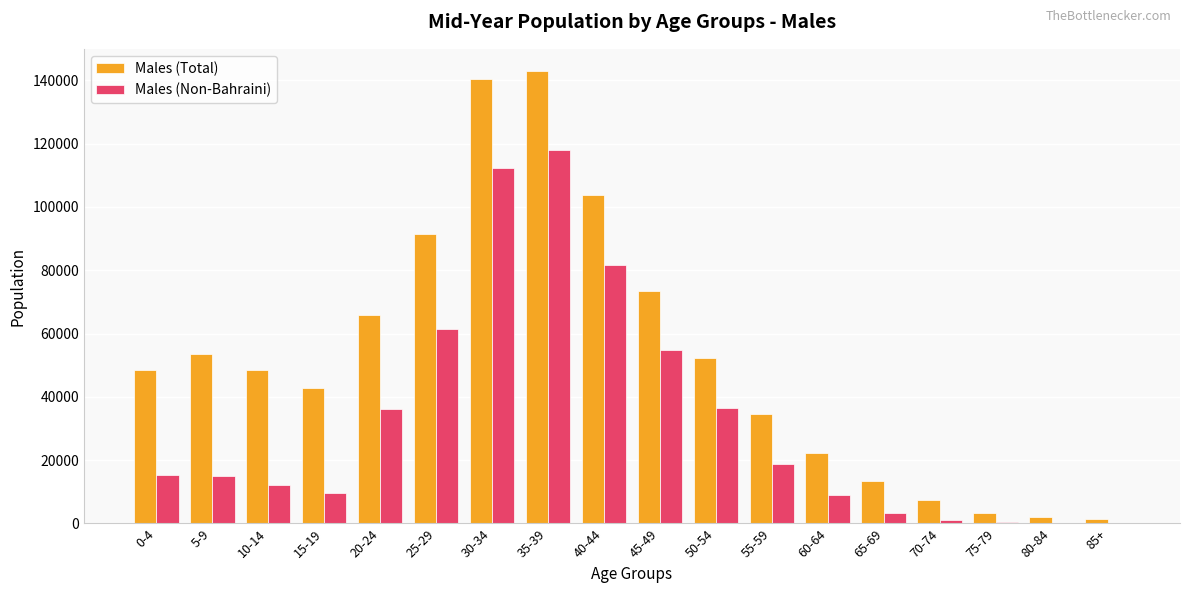

What is the maximum value shown in the chart?

142767